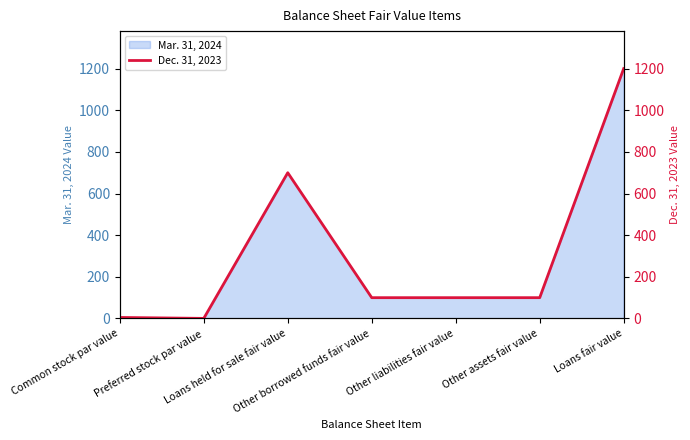

What is the average value?

315.1